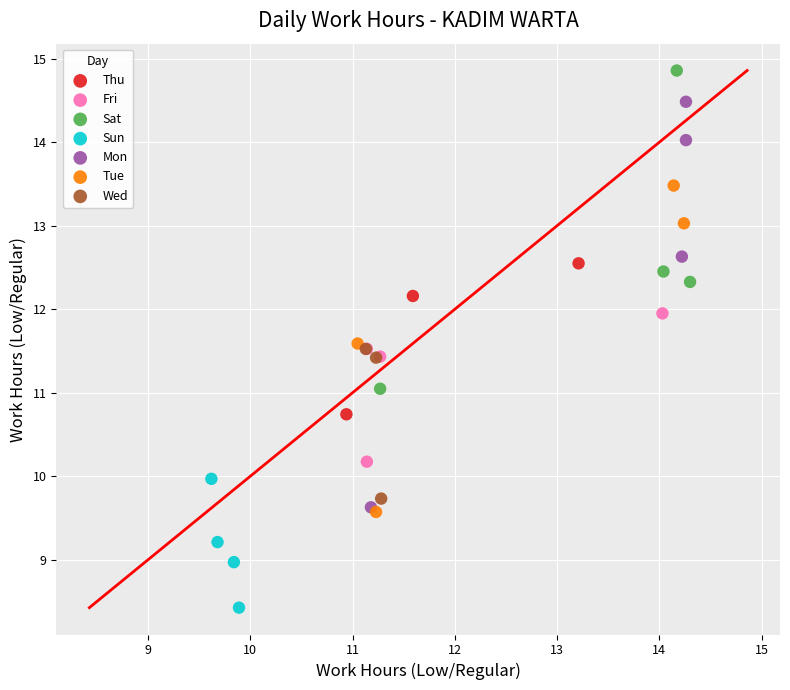

What are all the series names shown in the legend?

Thu, Fri, Sat, Sun, Mon, Tue, Wed